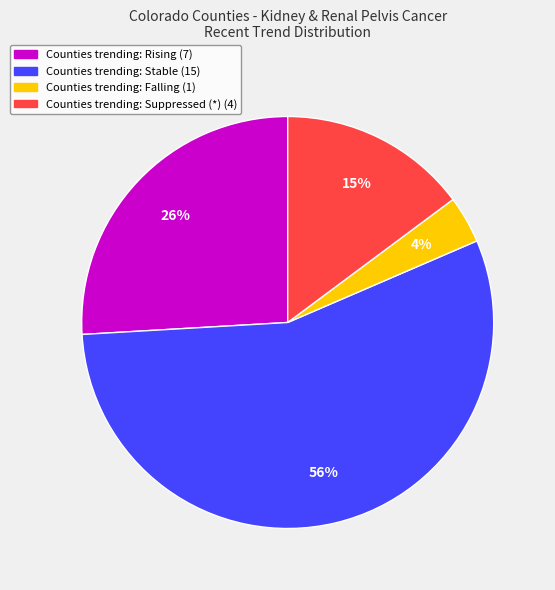

Does any single category account for the majority?

Yes